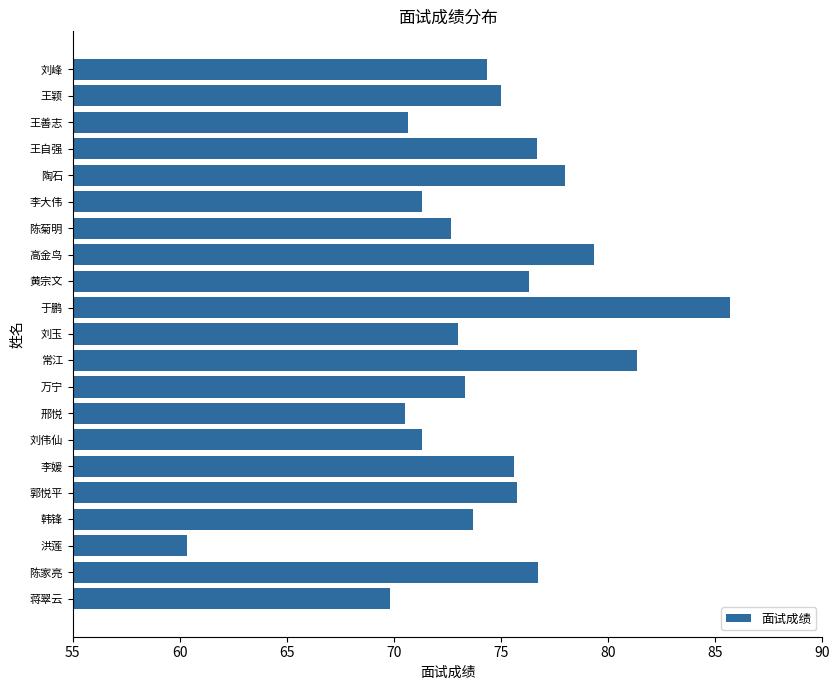

How many data points are above 74?

11